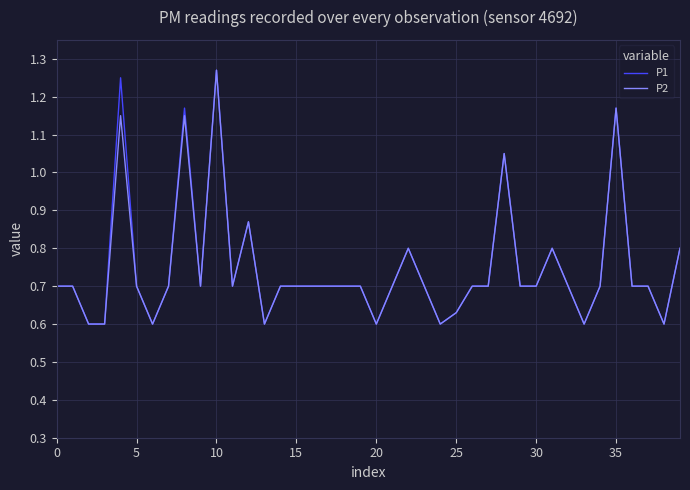

True or false: P2 and P1 cross at least once.

False